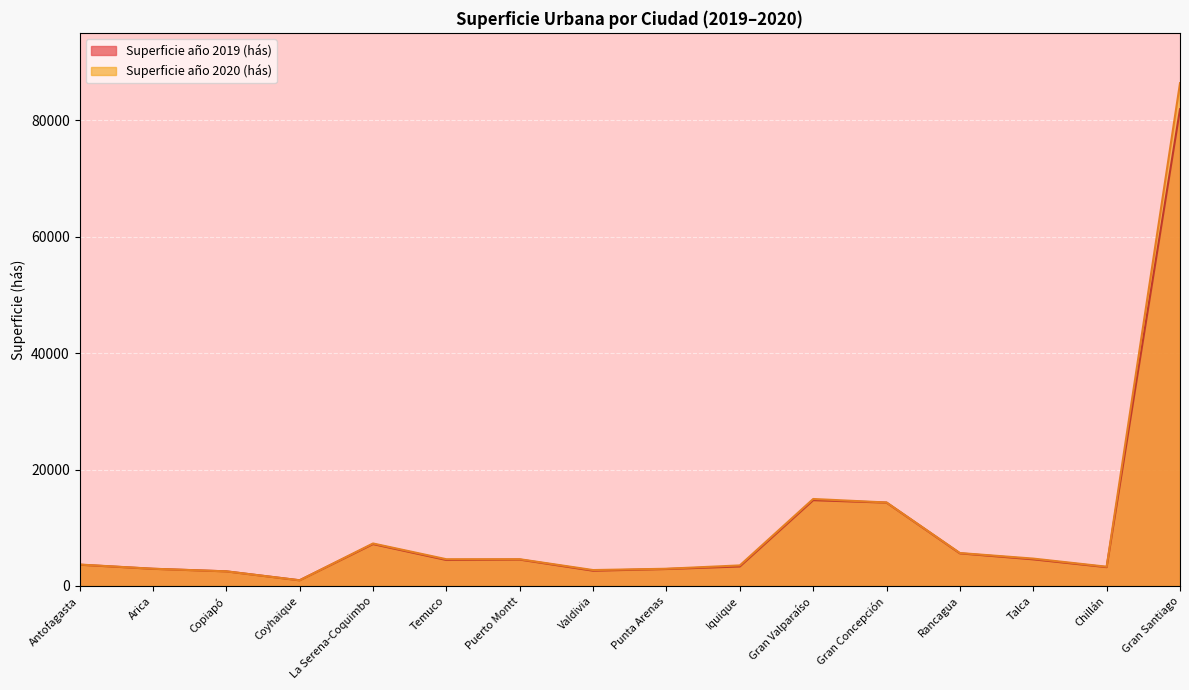

Reading left to right, extract all data points from this chart.

Superficie año 2019 (hás): 3653.0	2948.8	2508.6	972.1	7197.7	4465.8	4532.9	2623.4	2912.2	3350.9	14741.1	14318.8	5604.0	4576.0	3233.6	81910.9
Superficie año 2020 (hás): 3681.1	2960.9	2513.5	977.1	7299.3	4593.0	4595.3	2732.2	2956.7	3531.1	14944.6	14341.7	5655.4	4701.5	3305.2	86386.8